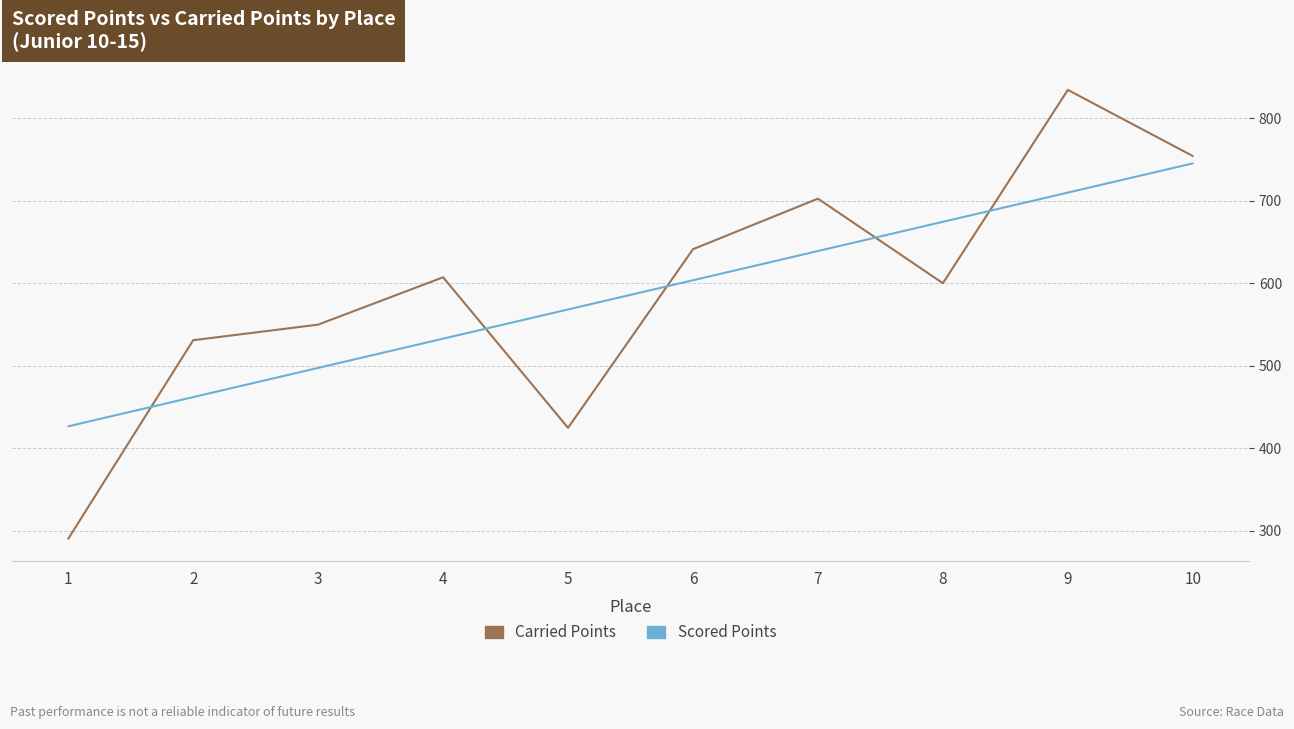

True or false: Scored Points has a value of 568.2 at 5.

True